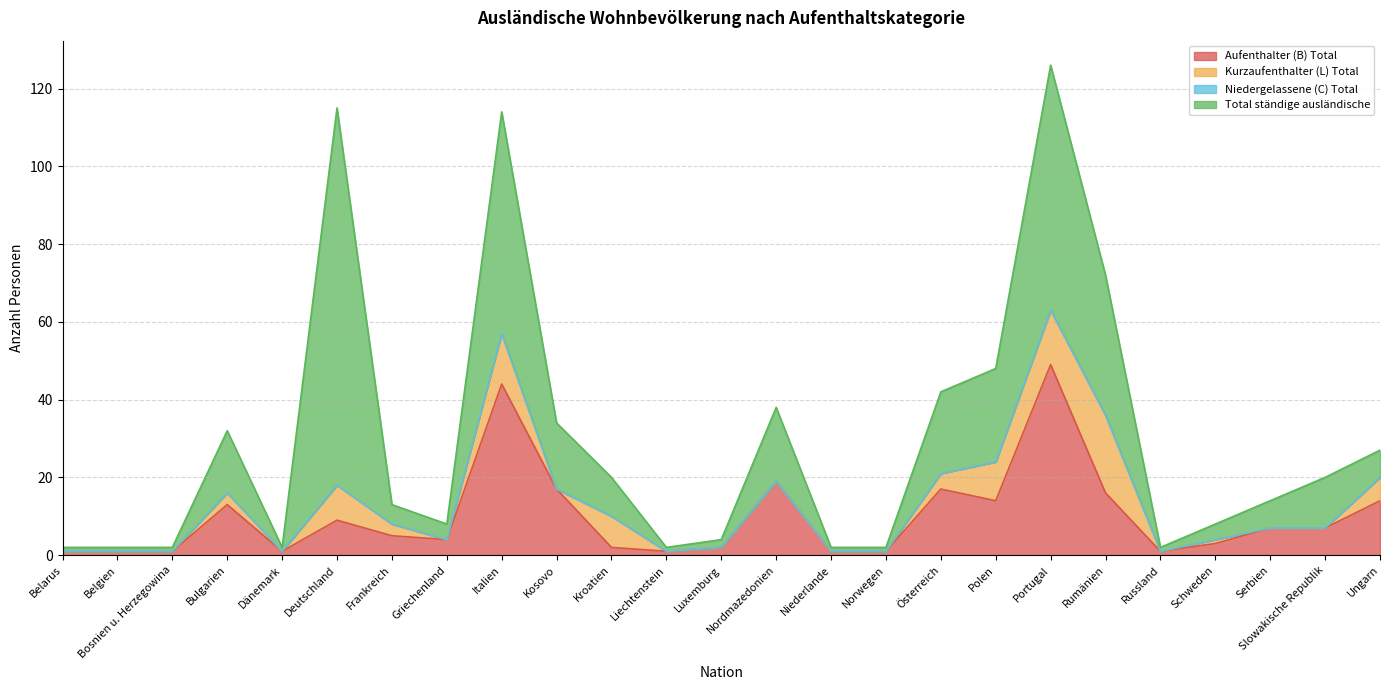

Reading left to right, transcribe all the data shown in this chart.

Aufenthalter (B) Total: 1	1	1	13	1	9	5	4	44	17	2	1	2	19	1	1	17	14	49	16	1	3	7	7	14
Kurzaufenthalter (L) Total: 0	0	0	3	0	9	3	0	13	0	8	0	0	0	0	0	4	10	14	20	0	1	0	0	6
Niedergelassene (C) Total: 0	0	0	0	0	0	0	0	0	0	0	0	0	0	0	0	0	0	0	0	0	0	0	0	0
Total ständige ausländische: 1	1	1	16	1	97	5	4	57	17	10	1	2	19	1	1	21	24	63	36	1	4	7	13	7